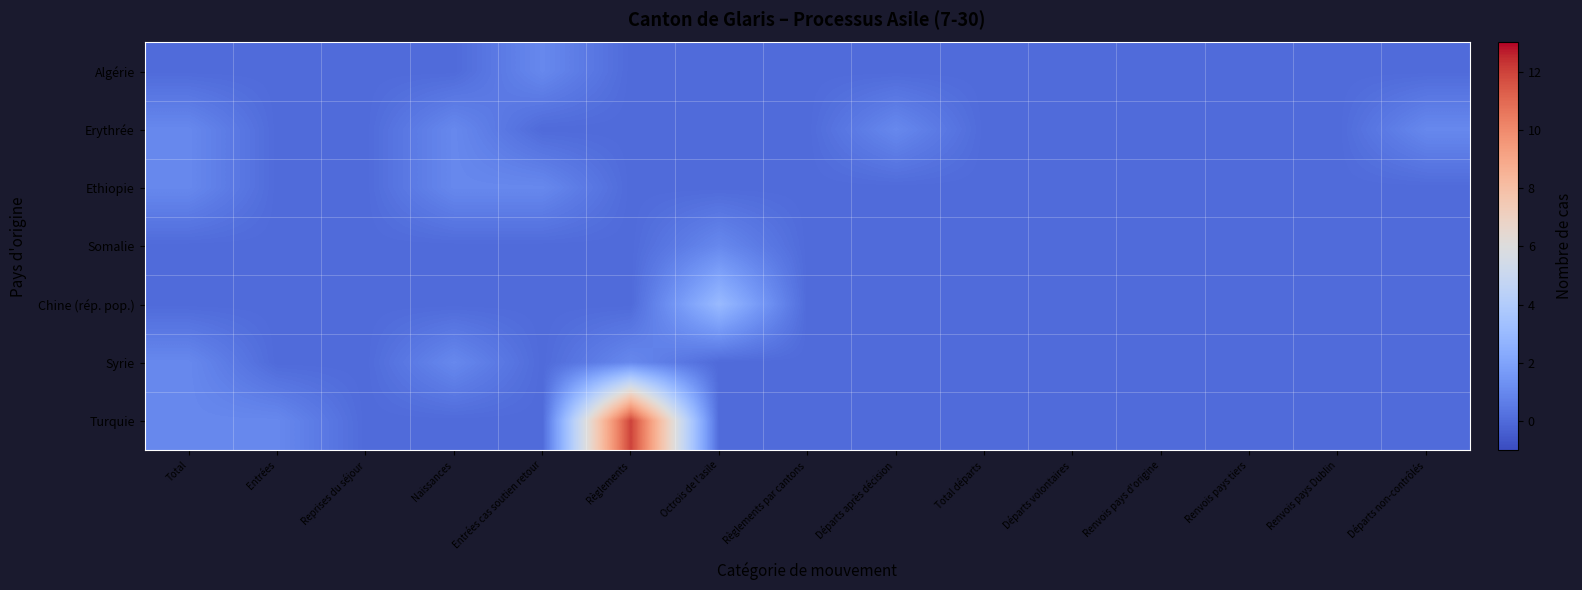

At which category is the sum across all series the highest?

Règlements